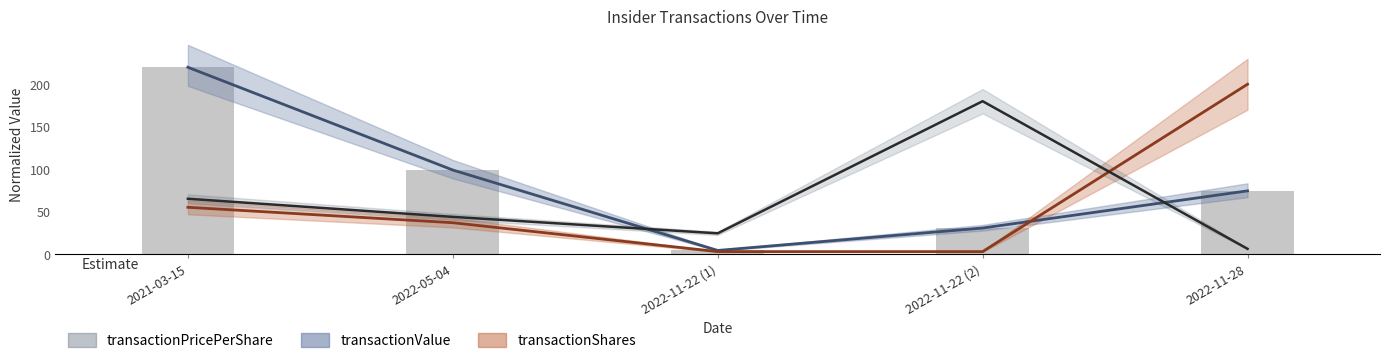

How many data points in transactionShares are above 36?

3